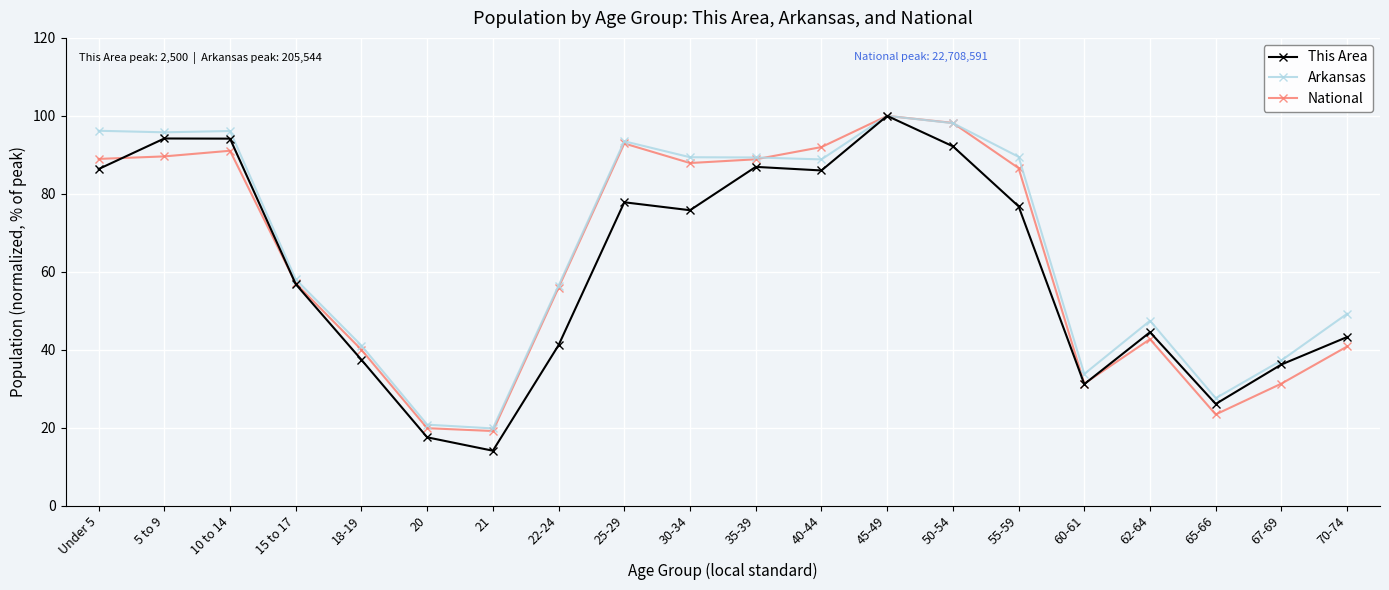

Is this an area chart (filled region under the line)?

No